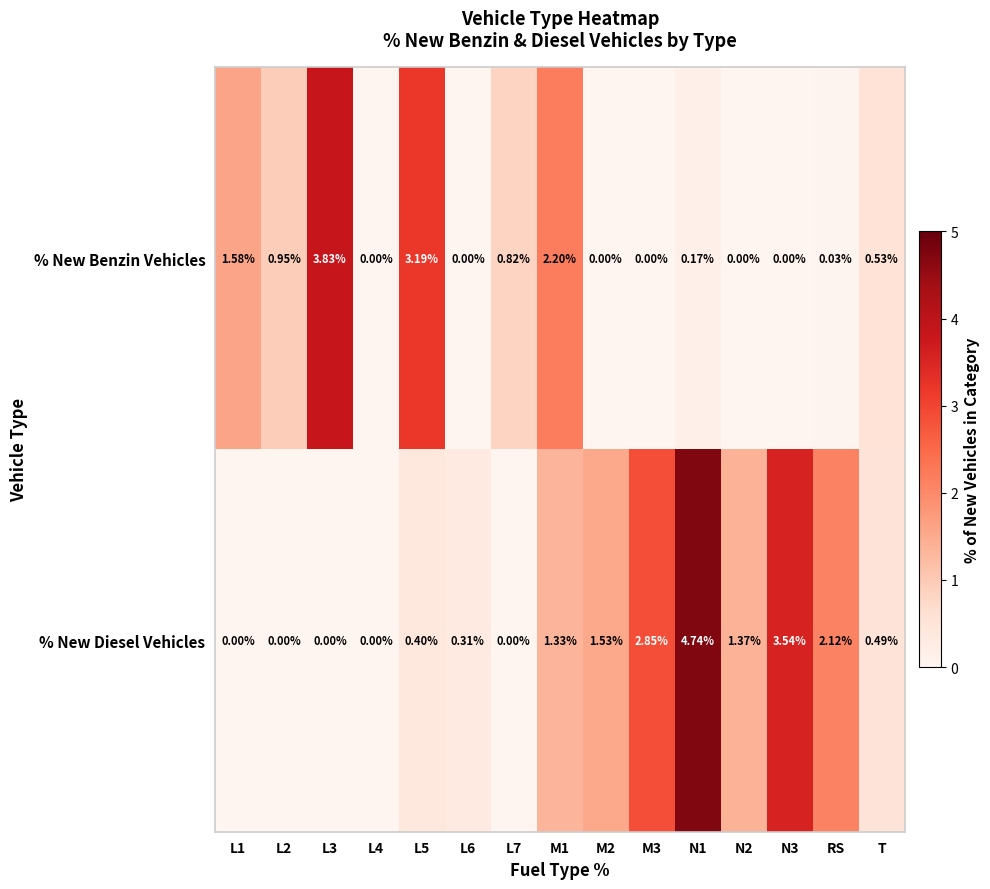

Which series has the widest spread of values?

% New Diesel Vehicles